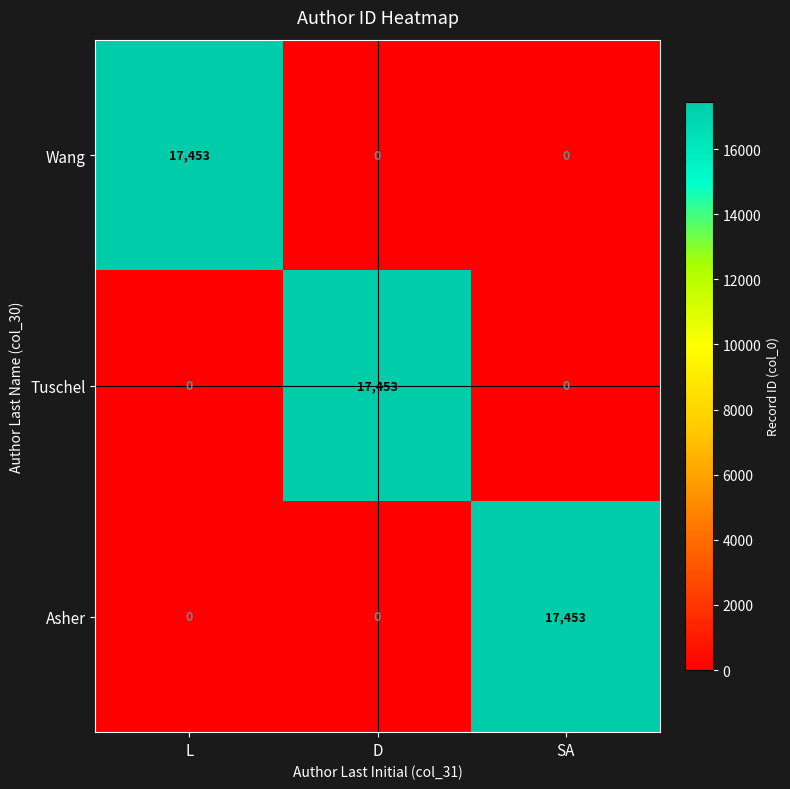

The value of Tuschel at SA is 6039. True or false?

False